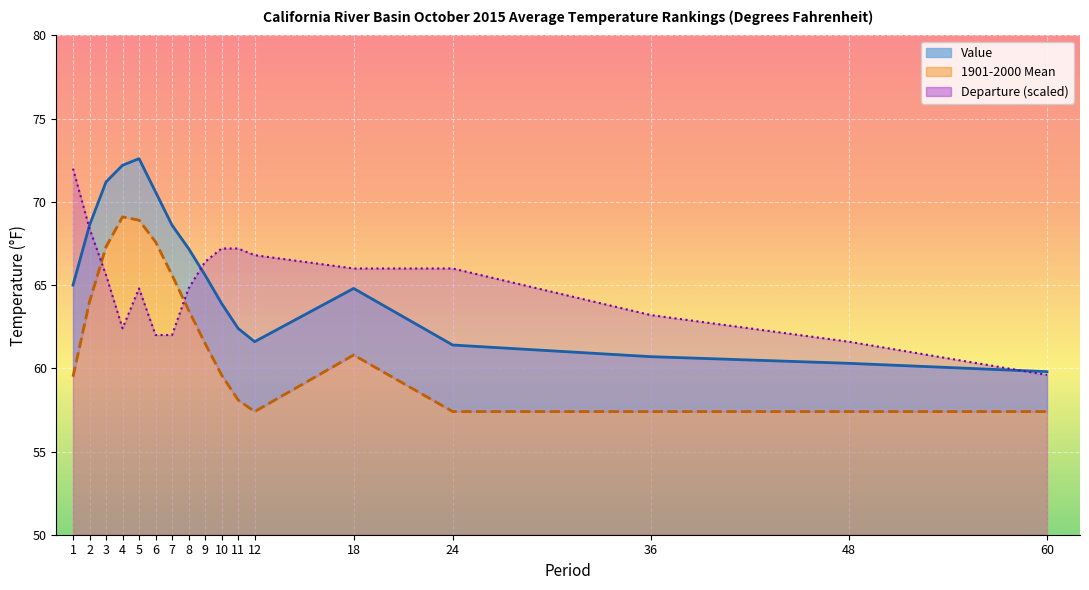

Which has a higher value, 18 or 36?

18